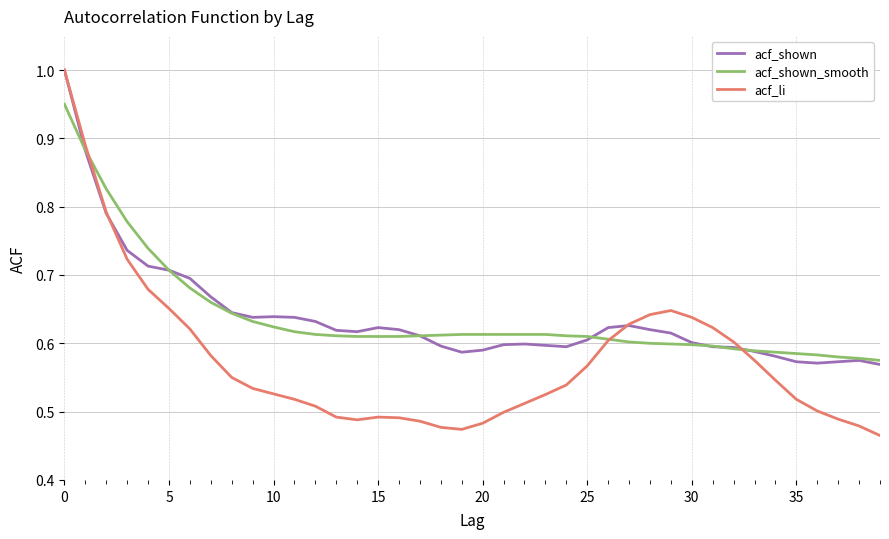

At how many categories does at least one series exceed 0?

40